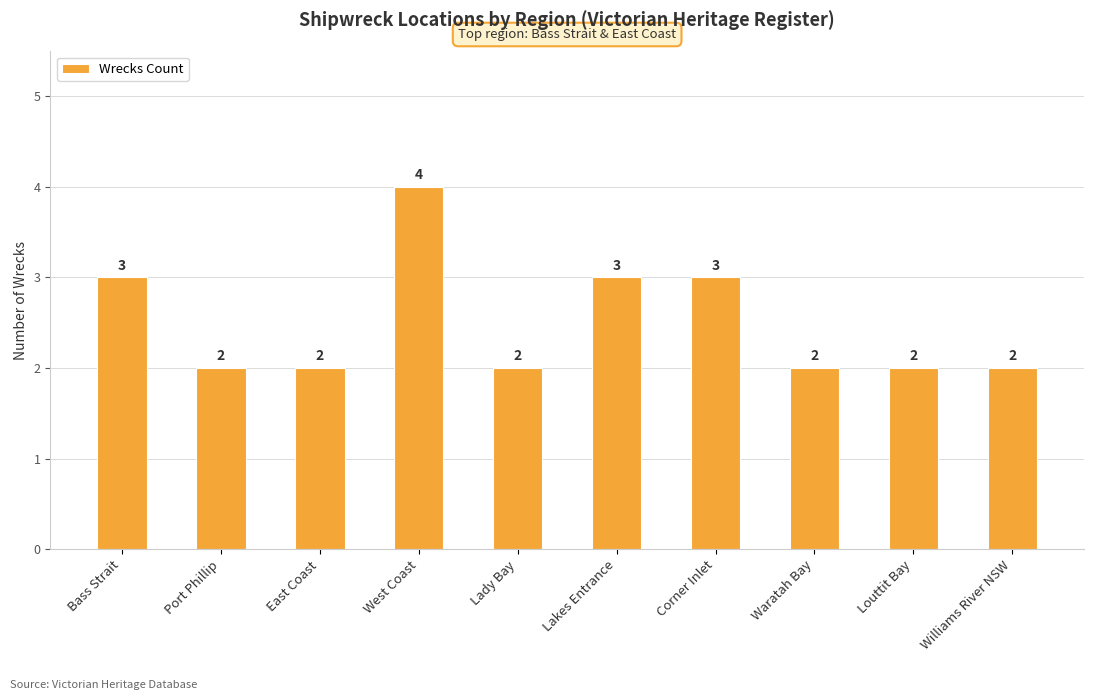

Approximately how many times larger is the value at Louttit Bay compared to Bass Strait?

0.7